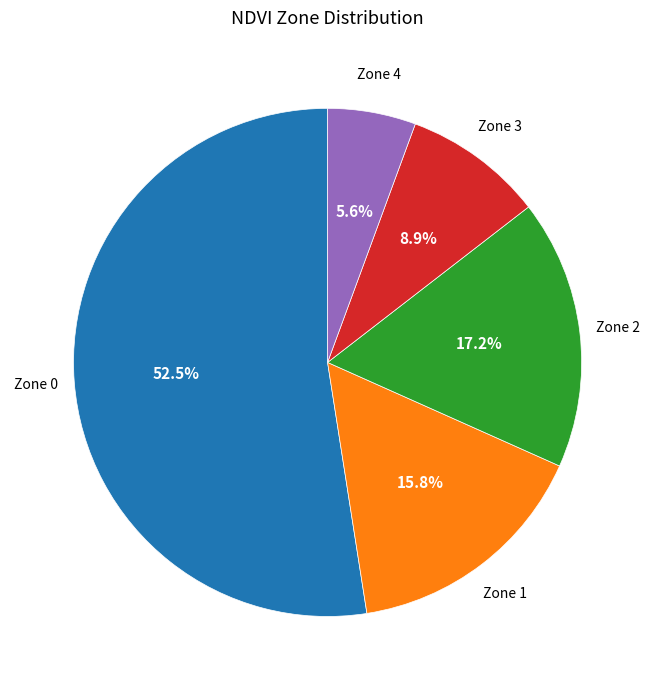

To the nearest percent, what percentage of the pie is Zone 1?

16%